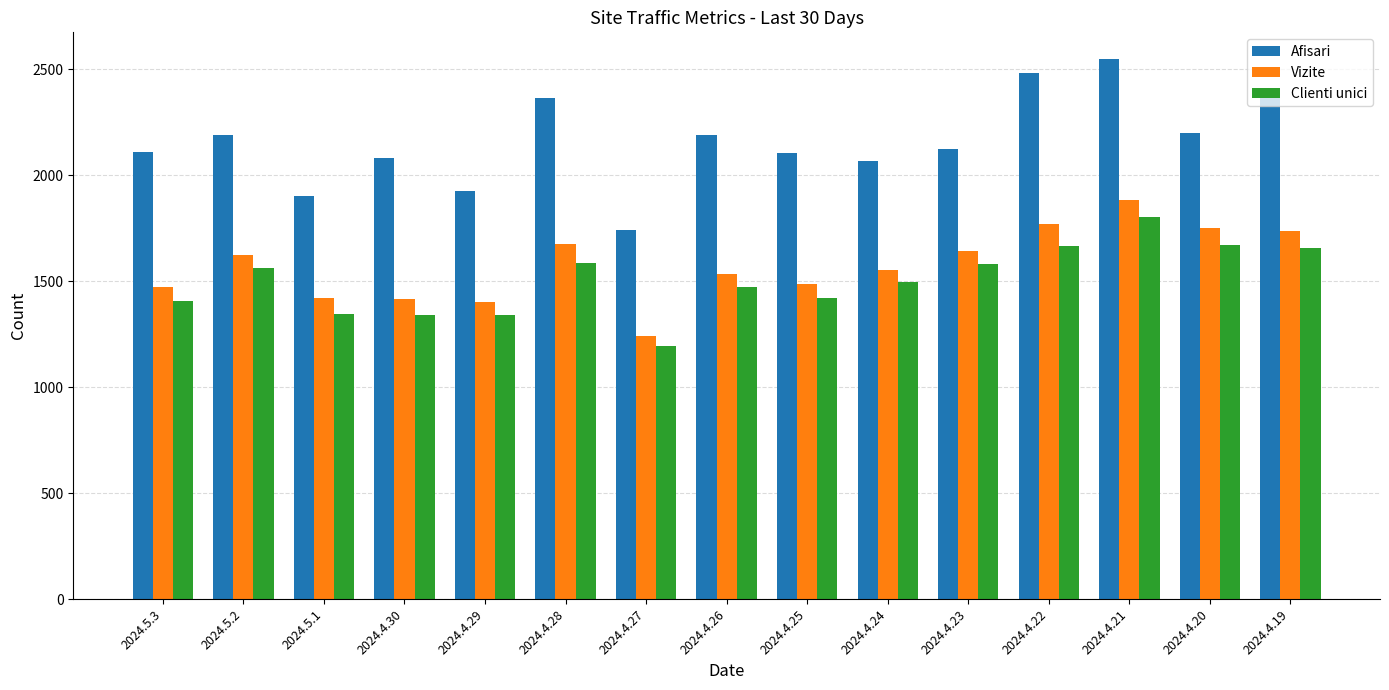

What is the difference between the Afisari values at 2024.5.3 and 2024.4.21?

439